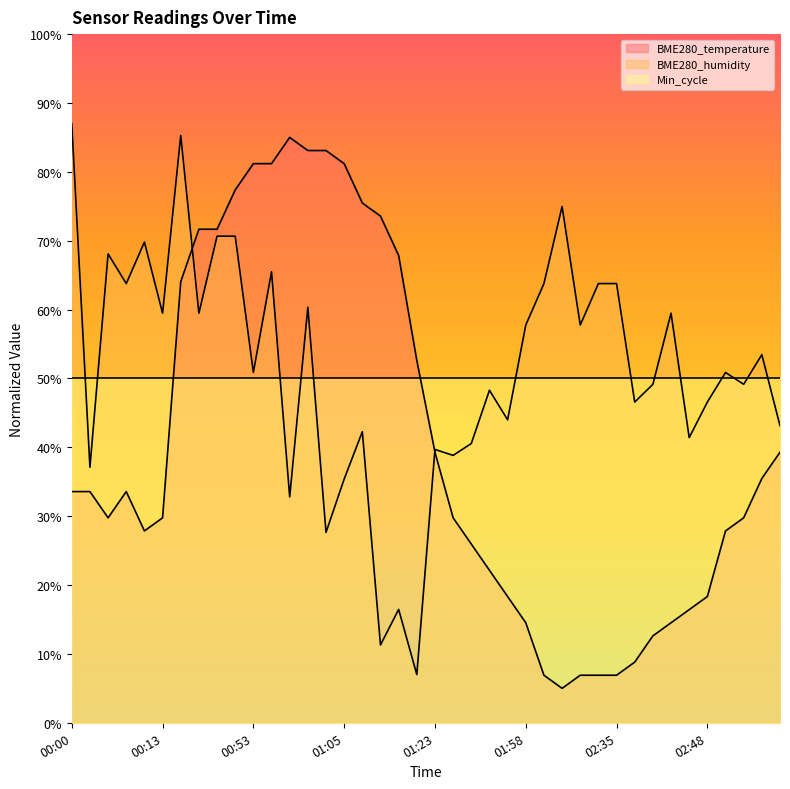

Reading left to right, list all the values displayed in this chart.

BME280_temperature: 33.6	33.6	29.8	33.6	27.9	29.8	64.0	71.7	71.7	77.4	81.2	81.2	85.0	83.1	83.1	81.2	75.5	73.6	67.9	52.6	39.3	29.8	26.0	22.1	18.3	14.5	6.9	5.0	6.9	6.9	6.9	8.8	12.6	14.5	16.4	18.3	27.9	29.8	35.5	39.3
BME280_humidity: 87.0	37.1	68.1	63.8	69.8	59.5	85.3	59.5	70.7	70.7	50.9	65.5	32.8	60.3	27.6	35.4	42.3	11.3	16.5	7.0	39.7	38.8	40.5	48.3	44.0	57.8	63.8	75.0	57.8	63.8	63.8	46.6	49.2	59.5	41.4	46.6	50.9	49.2	53.5	43.1